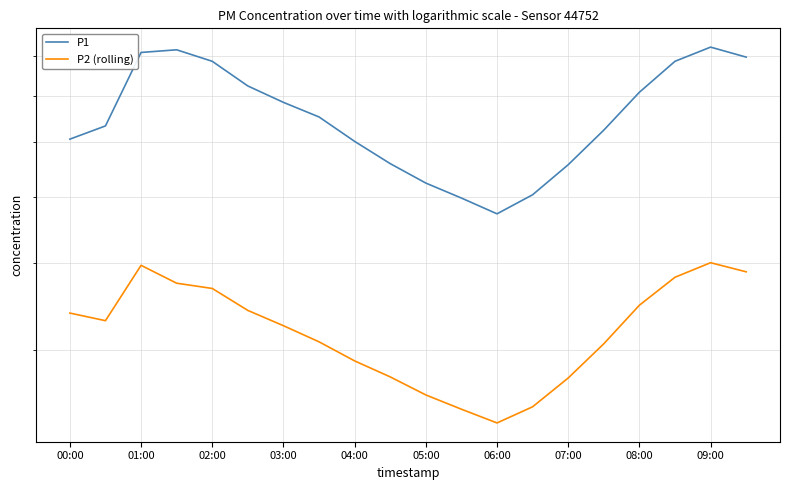

At which label is P2 (rolling) closest to 31?

07:00